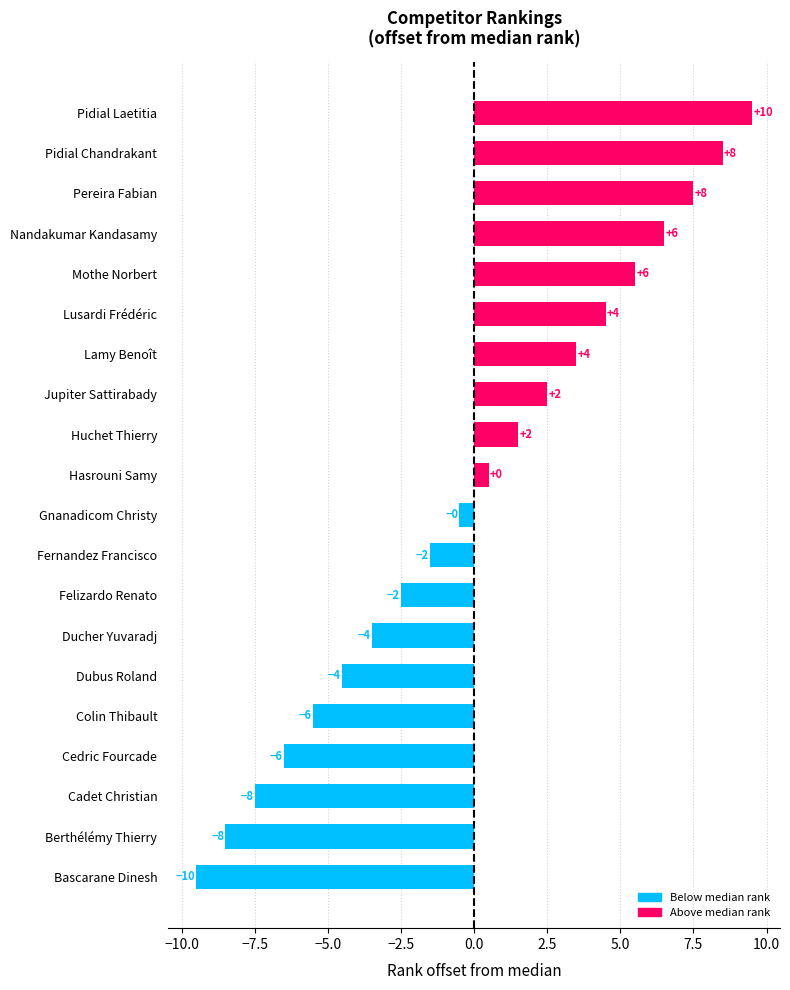

Are the bars horizontal?

Yes